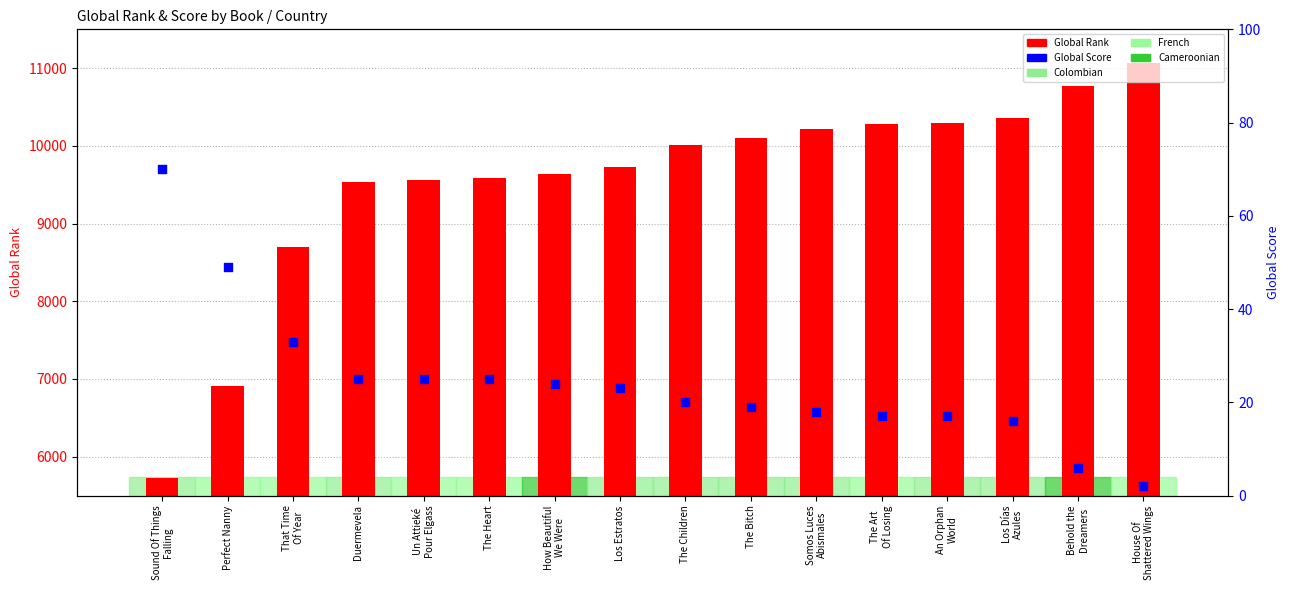

At which category is the sum across all series the highest?

House Of
Shattered Wings